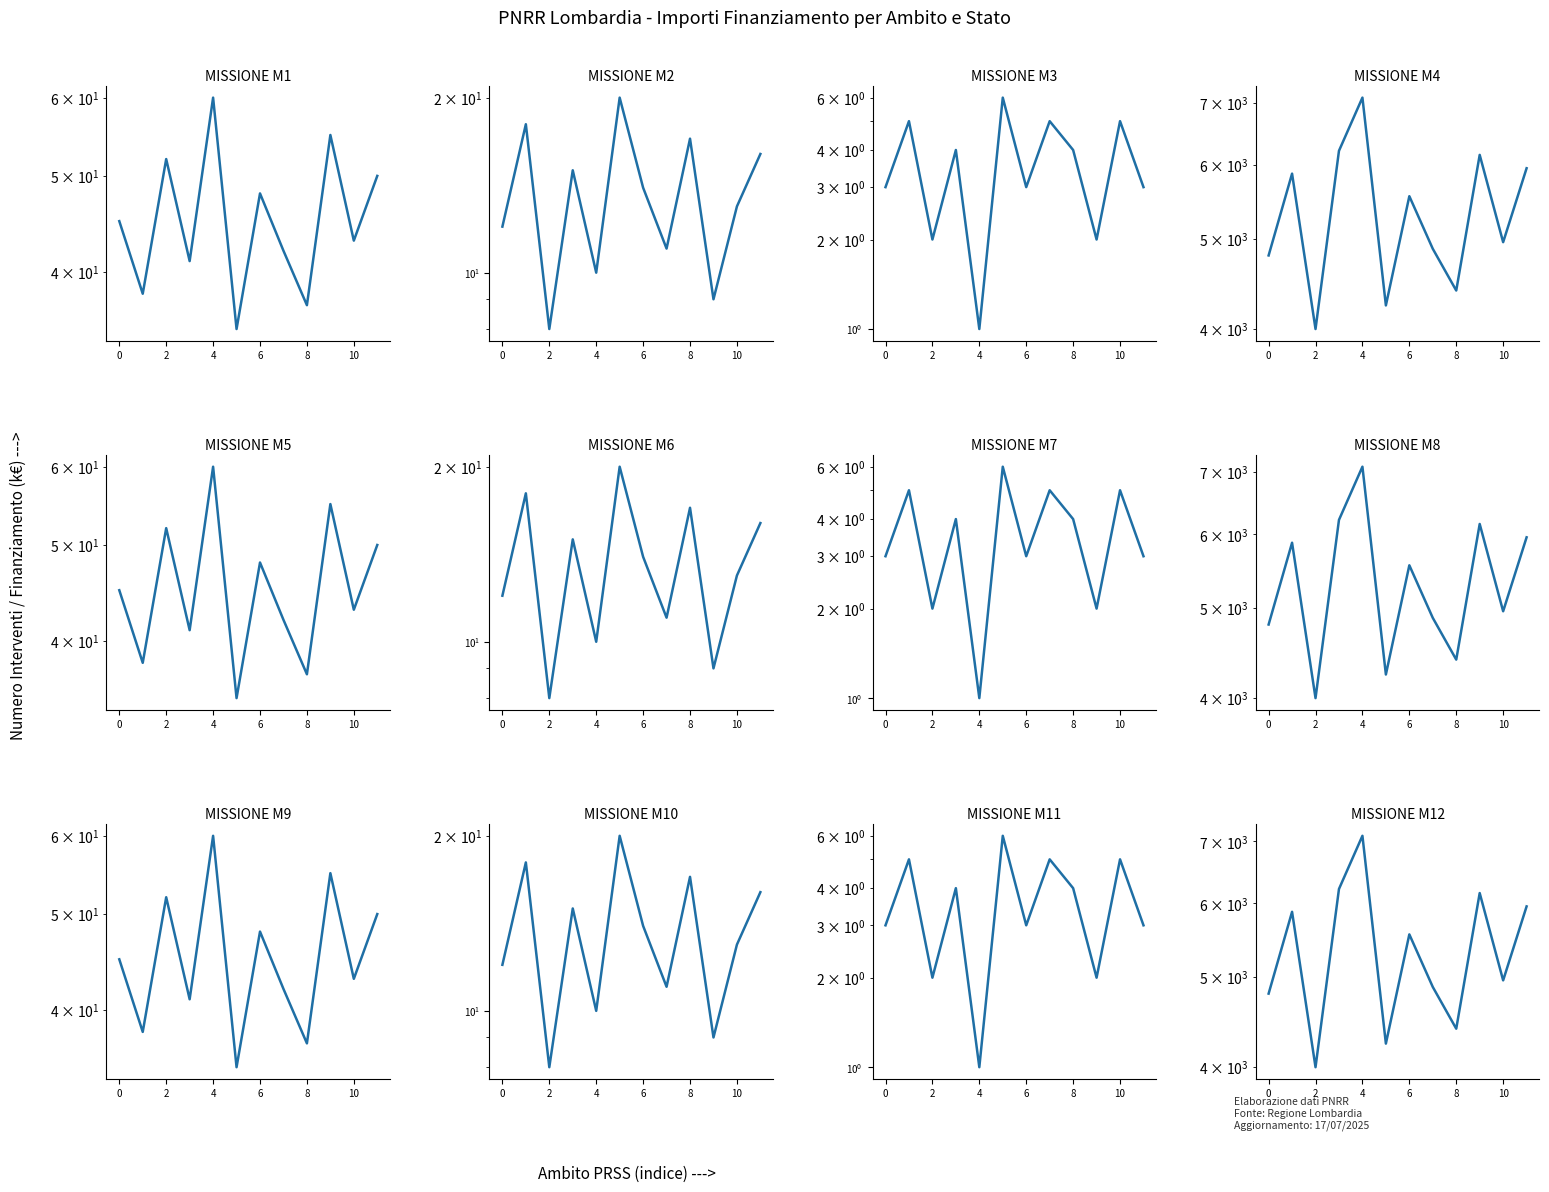

Where is the first local maximum for Concluso?

2